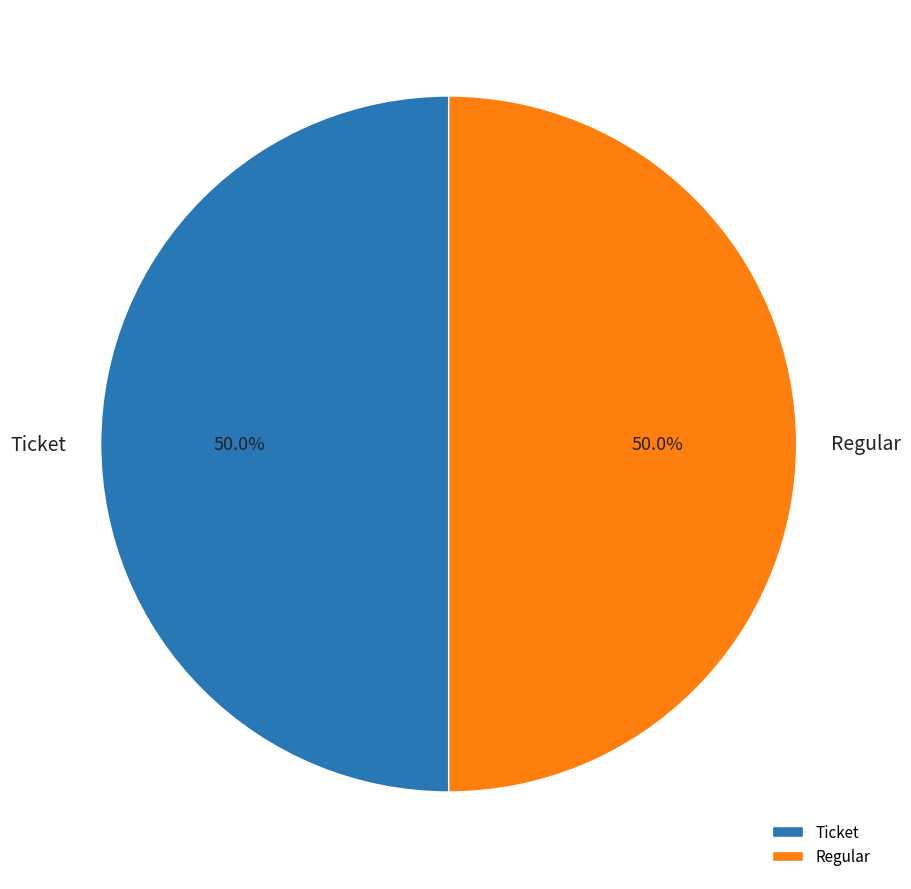

What percentage is NOT represented by Ticket?

50.0%